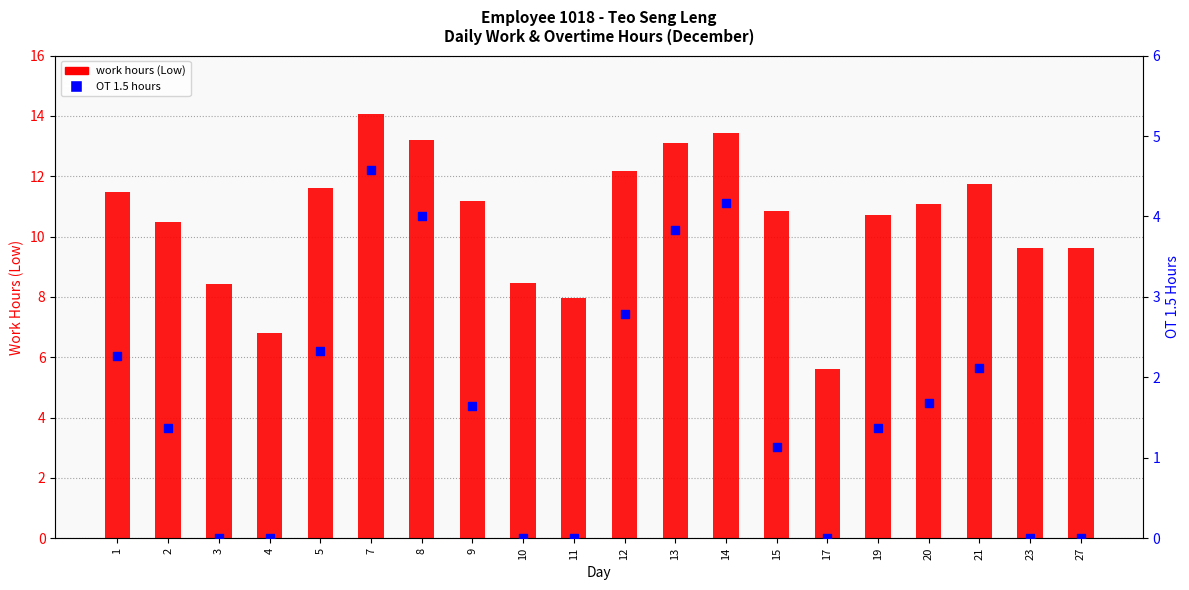

What are all the series names shown in the legend?

work hours (Low), OT 1.5 hours